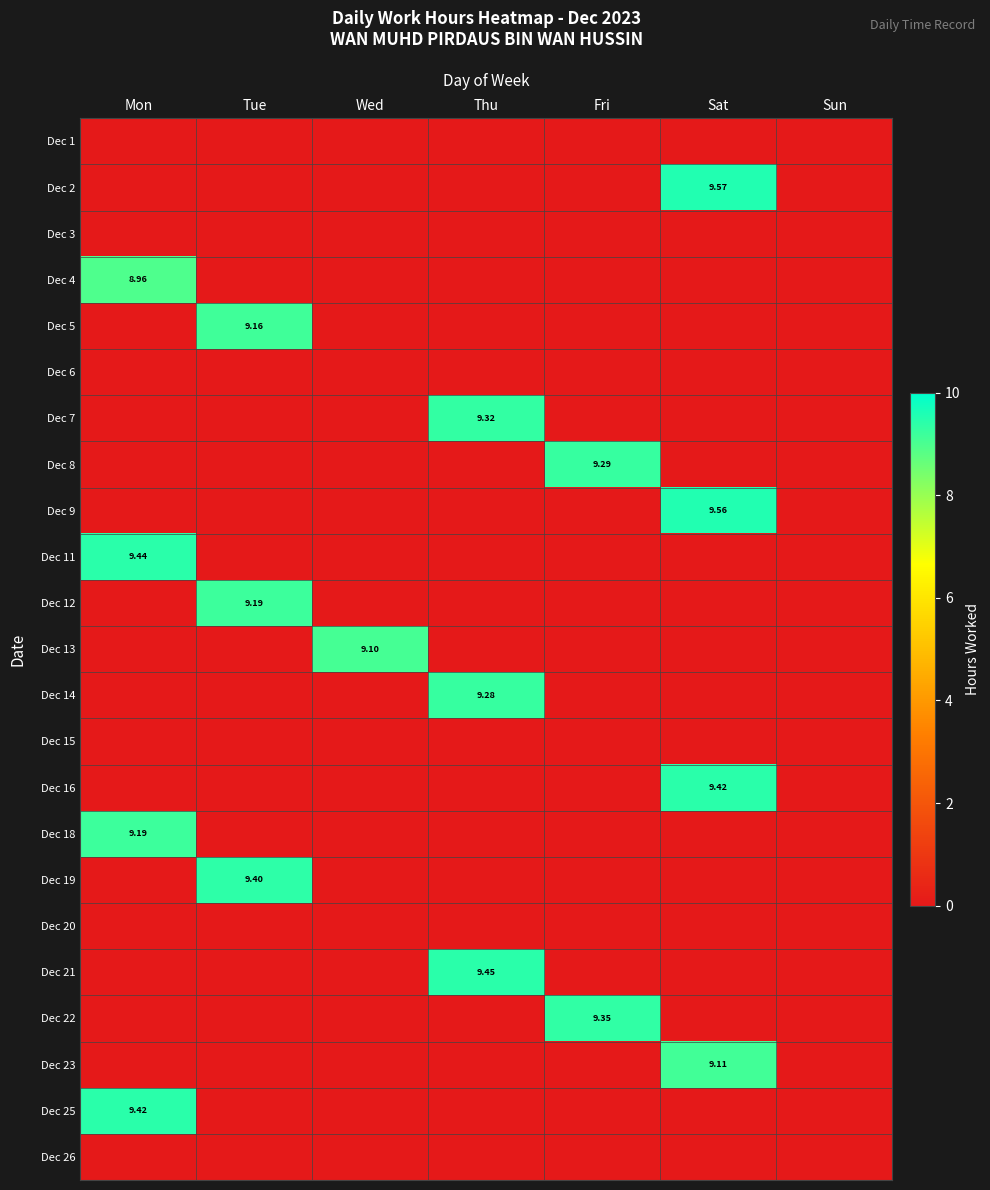

At how many categories does at least one series exceed 7?

6